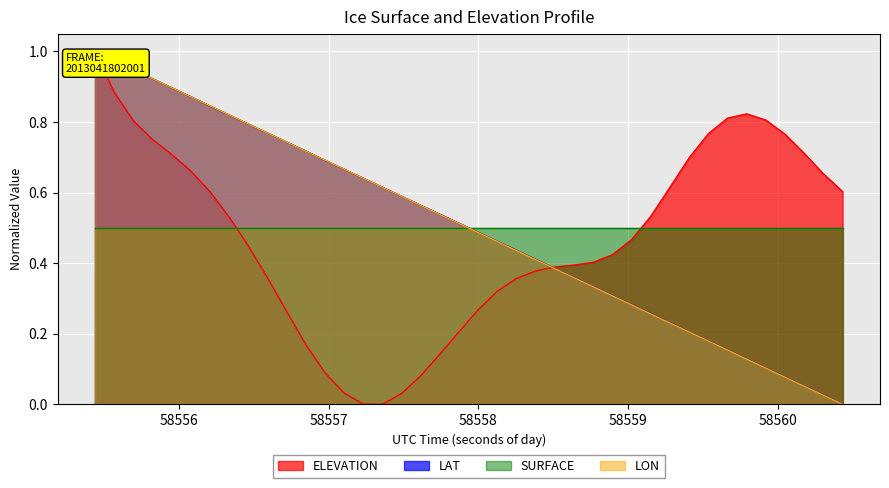

How many intersections are there between LON and ELEVATION?

1